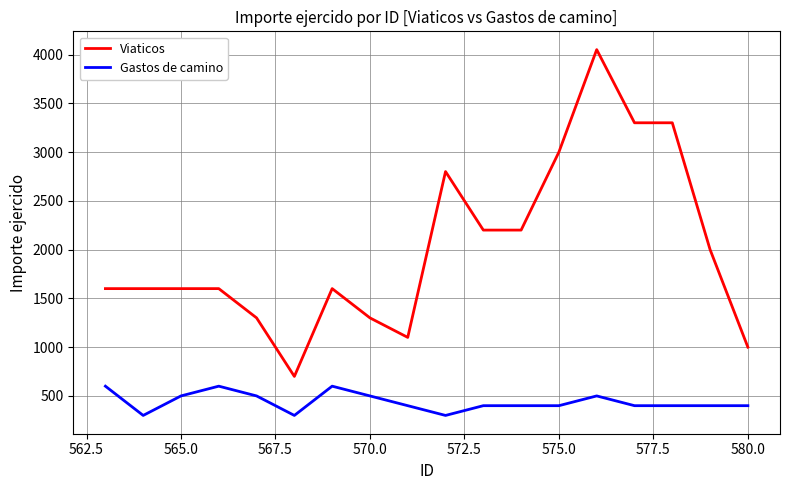

The Viaticos series shows 1885 at 570.0. True or false?

False